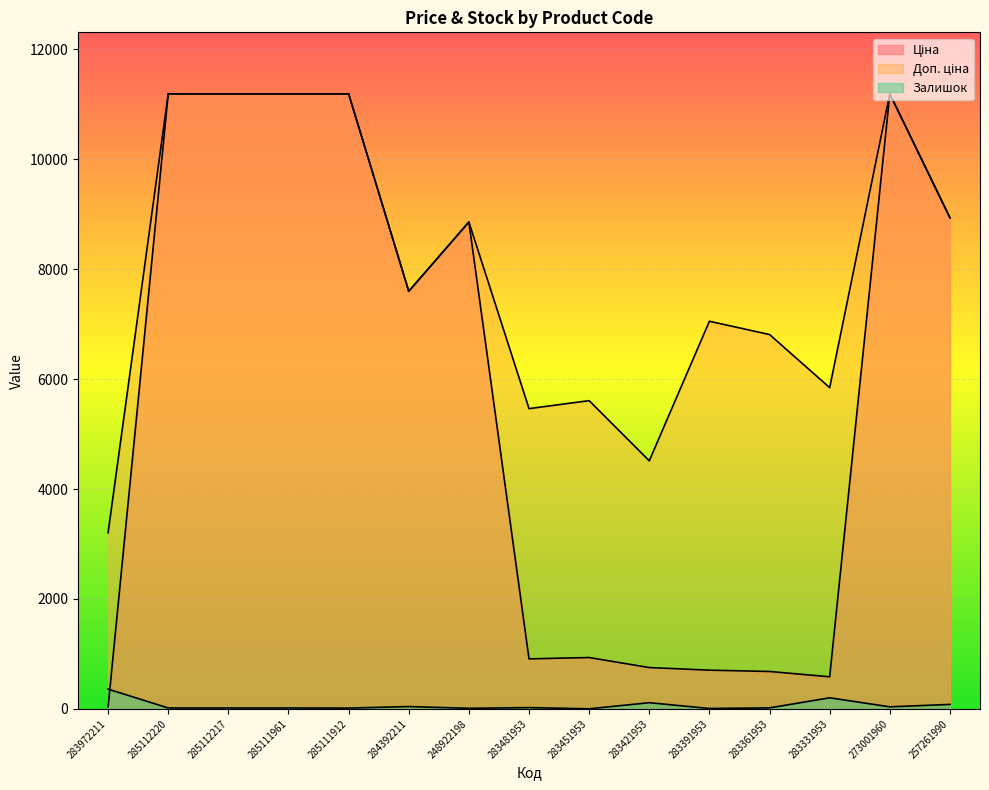

What is the sum of all Залишок values?

968.0